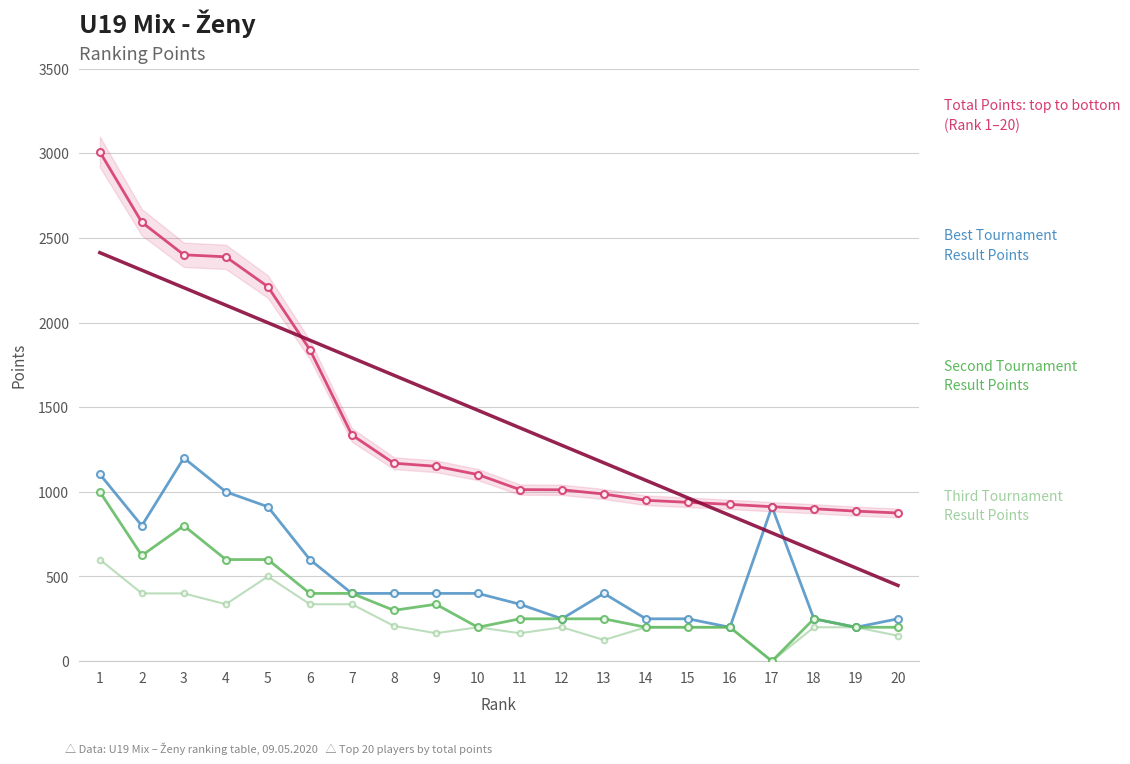

The value of Best Result Points at 20 is 250. True or false?

True